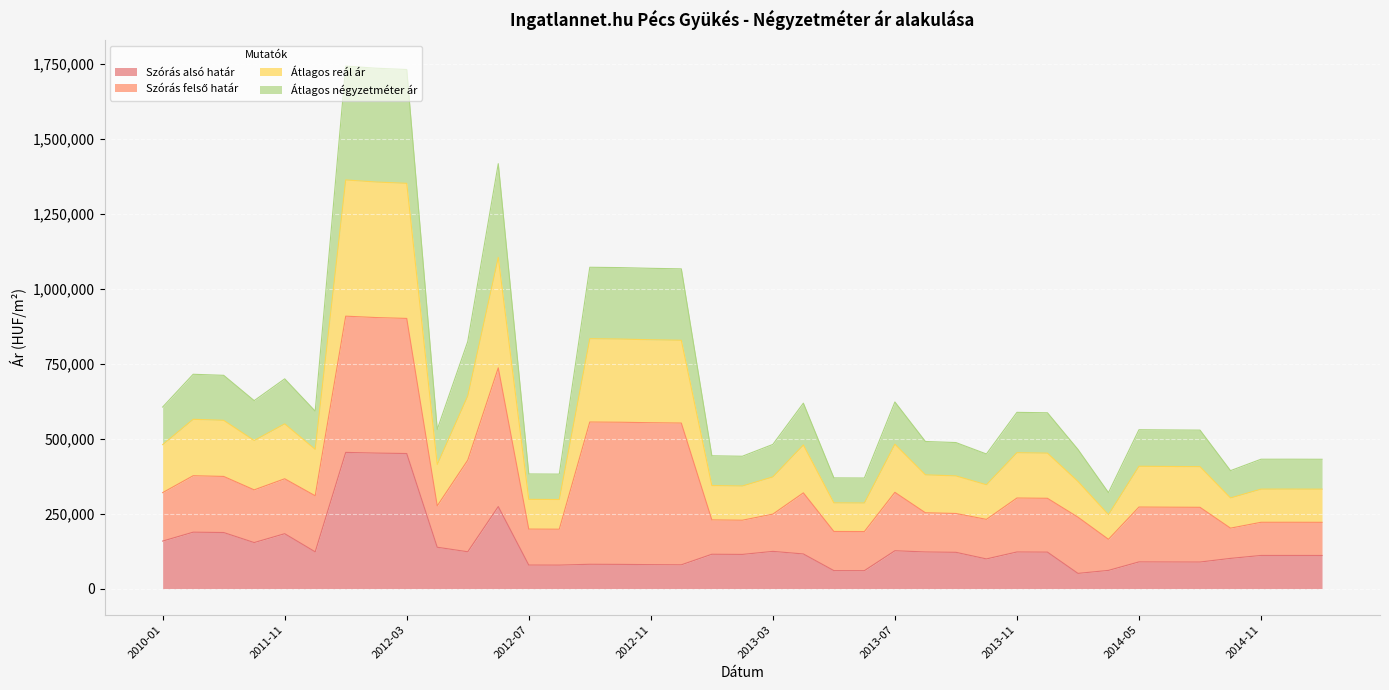

What is the difference between the second highest and minimum values in the Szórás alsó határ series?

400936